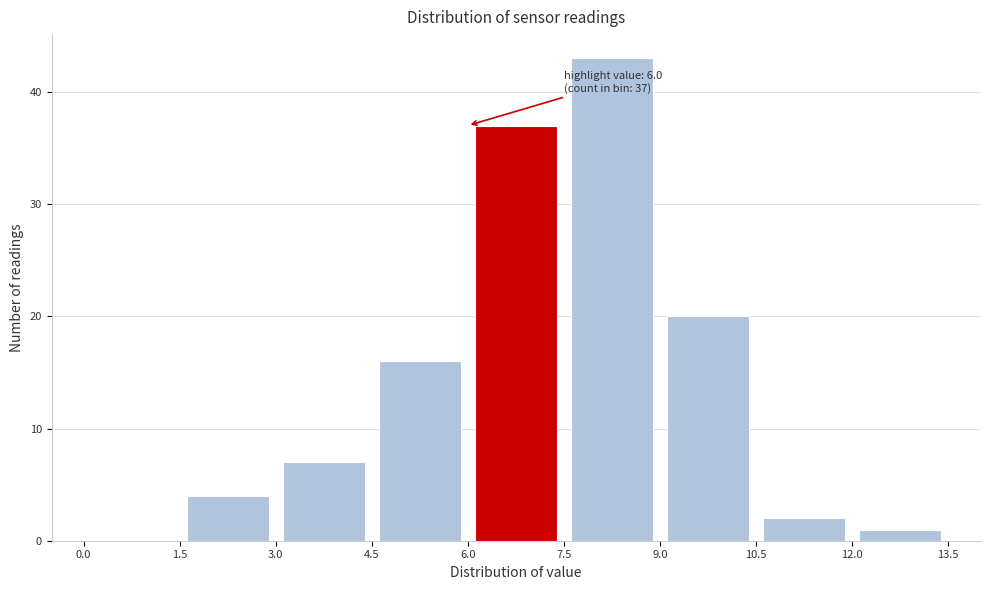

Which range on the x-axis has the tallest bar?

7.5 to 9.0